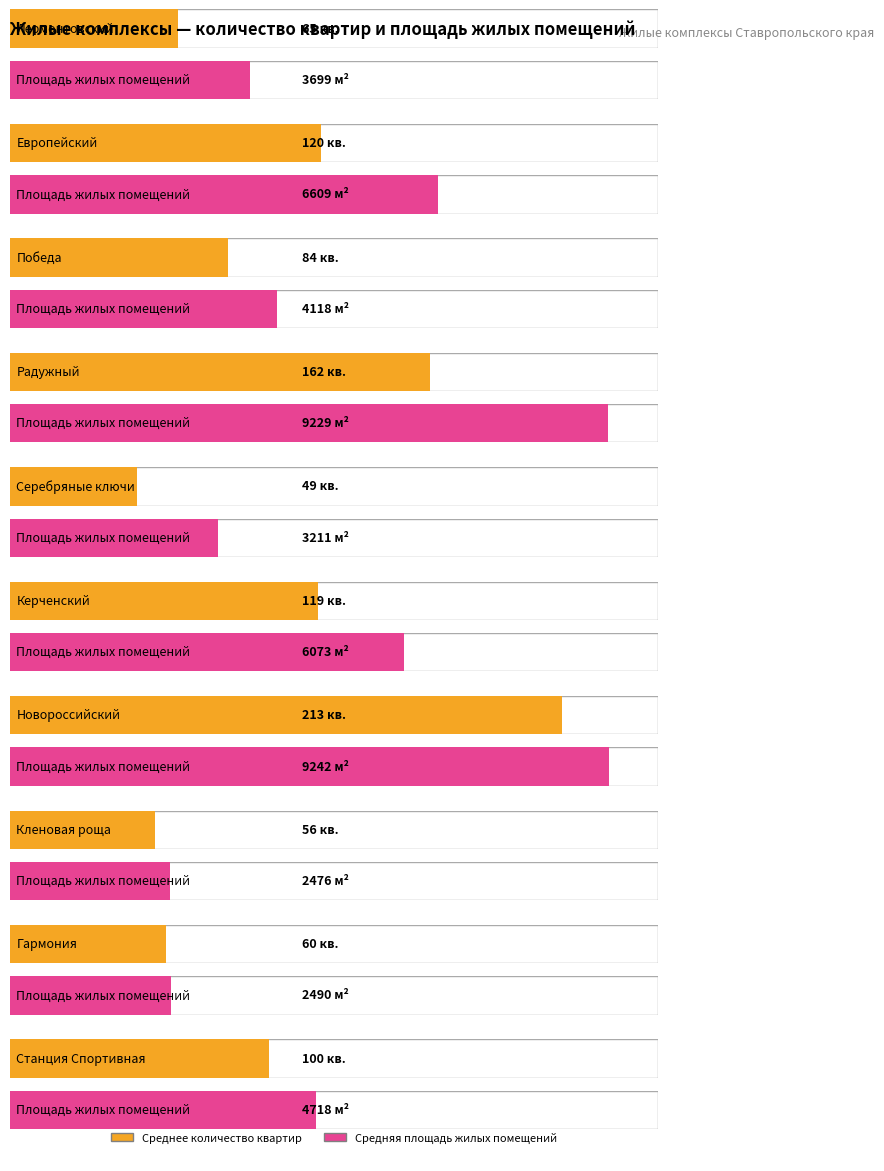

Which series changed the most between Радужный and Серебряные ключи?

Средняя площадь жилых помещений